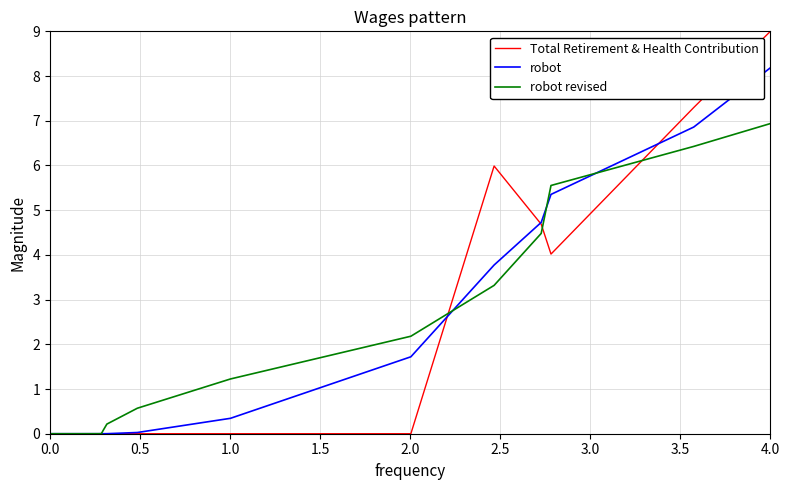

What is the highest value of the robot revised series?

6.9